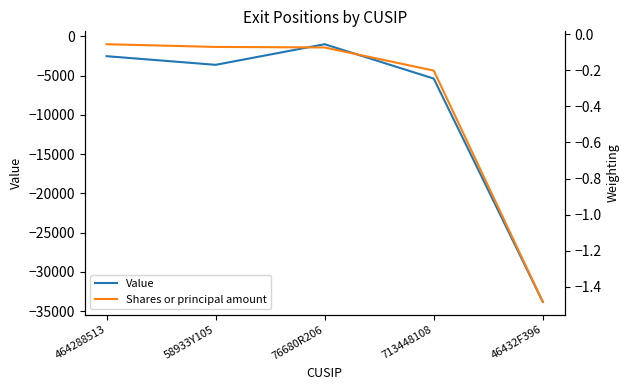

Which has a higher value, 76680R206 or 46432F396?

76680R206